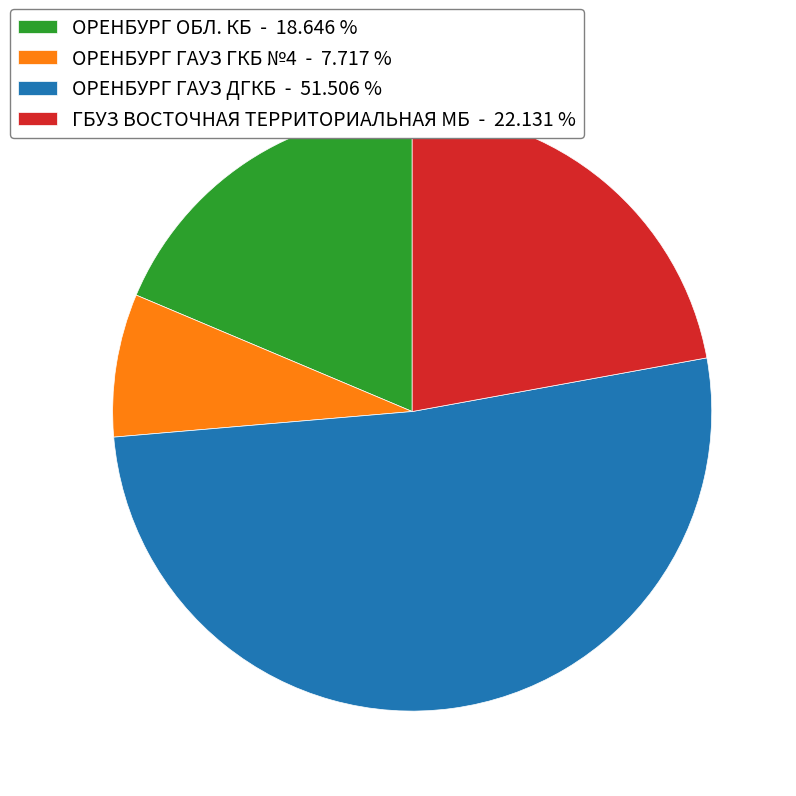

Which slice represents more than half of the pie?

ОРЕНБУРГ ГАУЗ ДГКБ